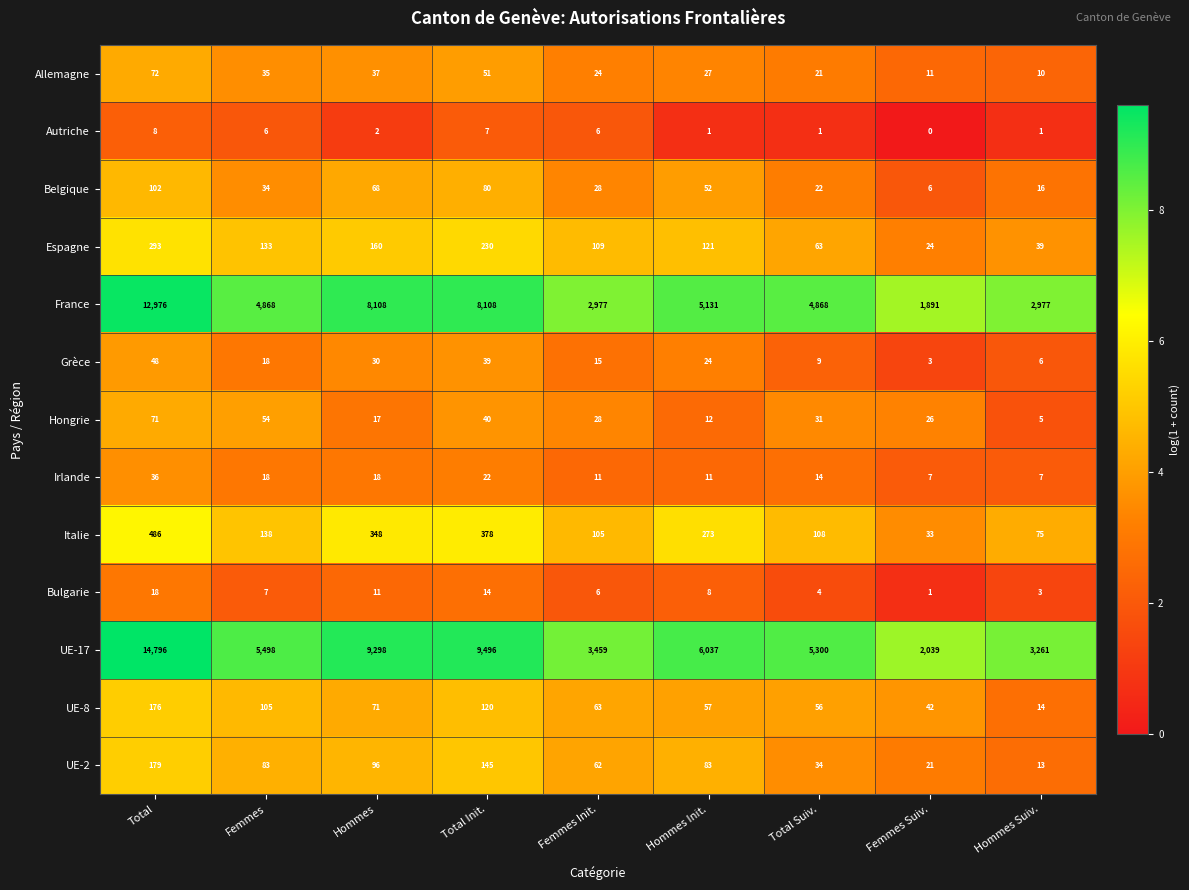

What is the average value of the Hongrie series?

32